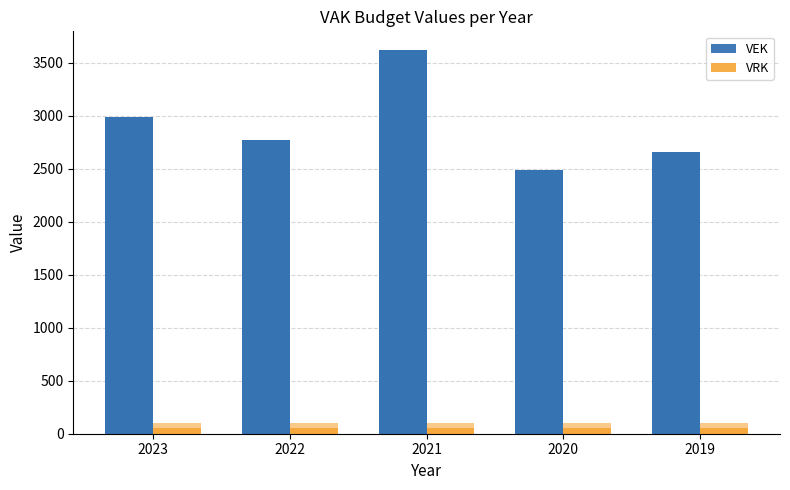

Where does the VEK series first go above 2767?

2023